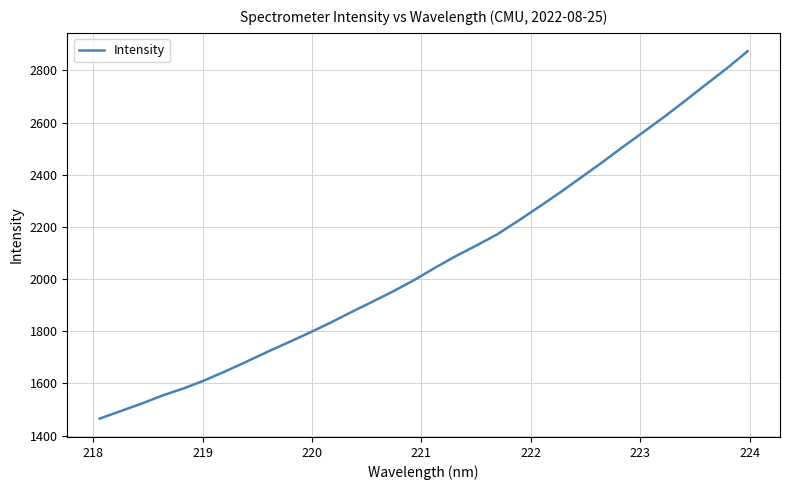

What is the difference between the maximum and minimum values?

1408.5